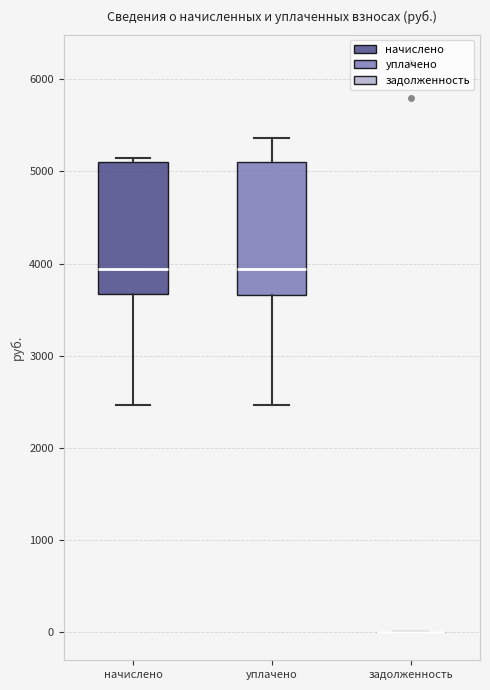

Reading left to right, transcribe this box plot: for each box, give where its median line is, the range the box spans, and where its two whiskers end, as read against the y-axis. The values are not printed on the chart, so give them approximately, as read against the axis.

начислено: median 3900, box 3700 to 5100, whiskers 2500 to 5100 (just above the box's upper edge)
уплачено: median 3900, box 3700 to 5100, whiskers 2500 to 5400
задолженность: box collapsed to a line at 0, whiskers 0 to 0